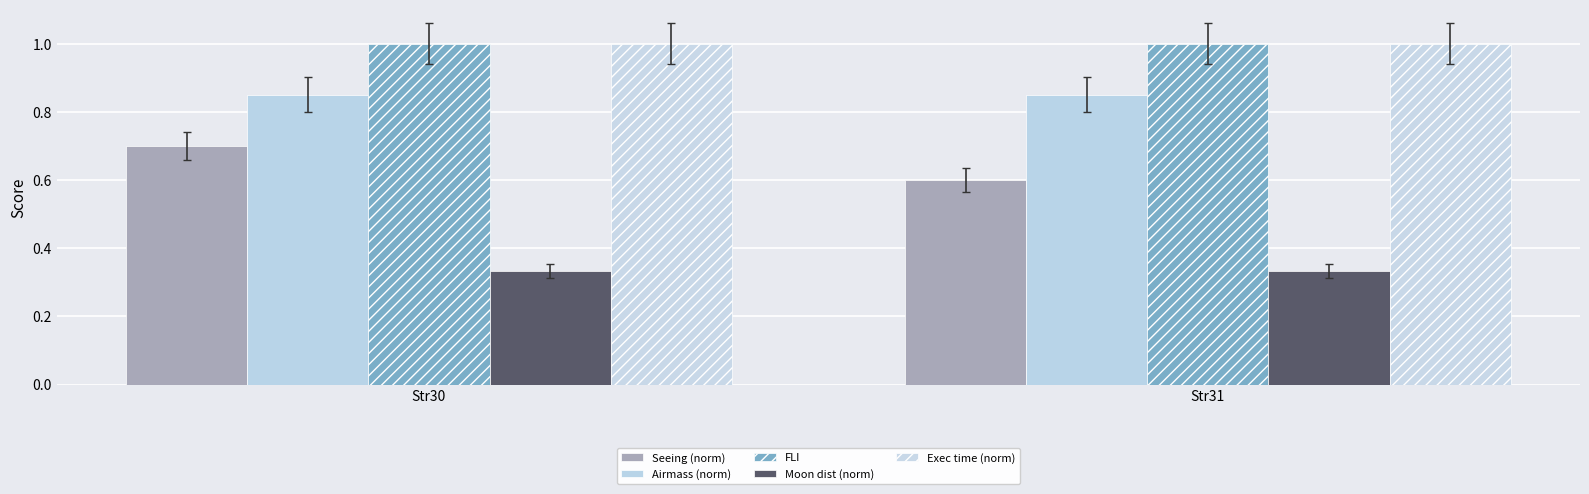

True or false: Moon dist (norm) has a value of 0.5 at Str31.

False